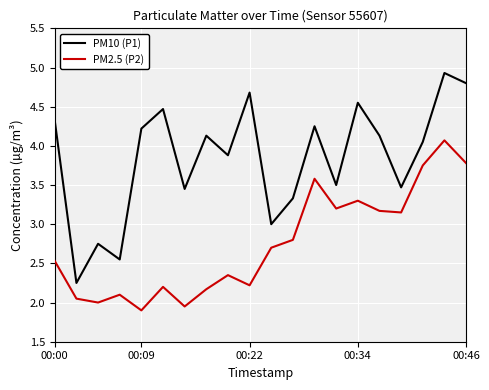

True or false: PM2.5 (P2) and PM10 (P1) intersect in this chart.

False